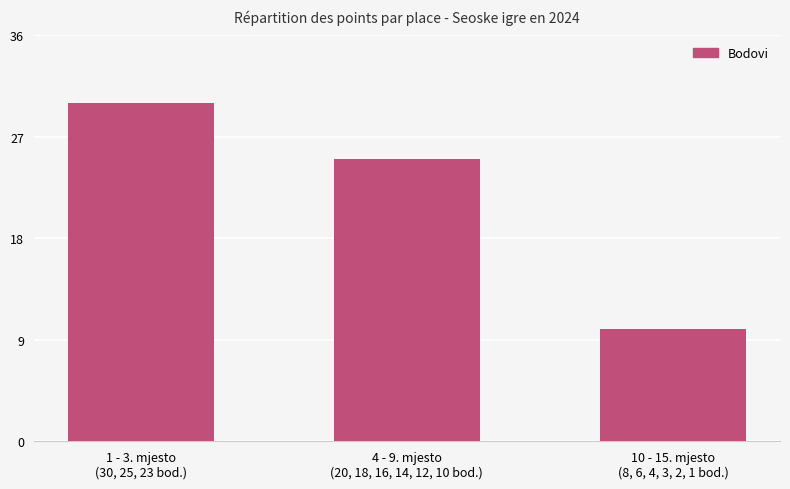

What is the difference between the second highest and minimum values?

15